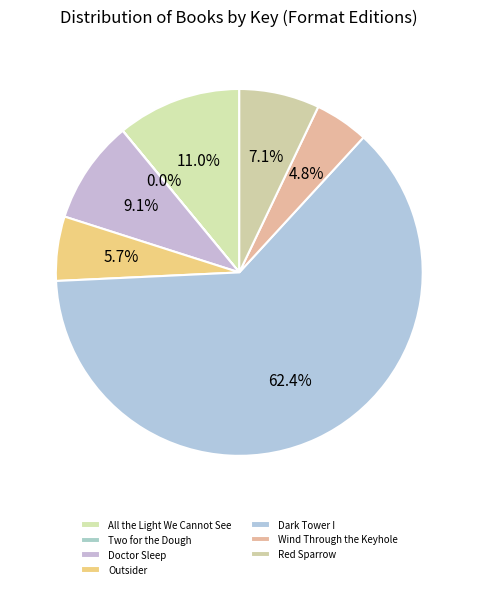

Does Red Sparrow account for over 50% of the chart?

No